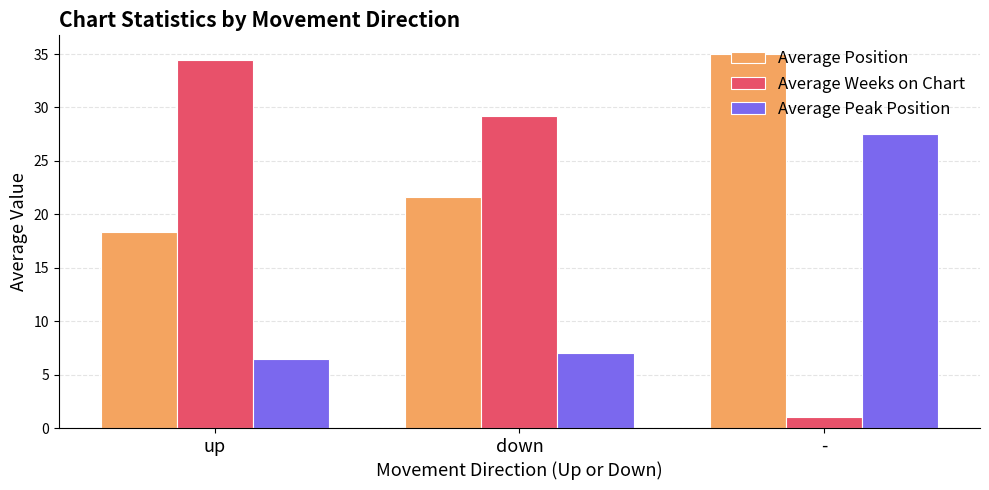

Between down and -, which series saw the biggest shift?

Average Weeks on Chart